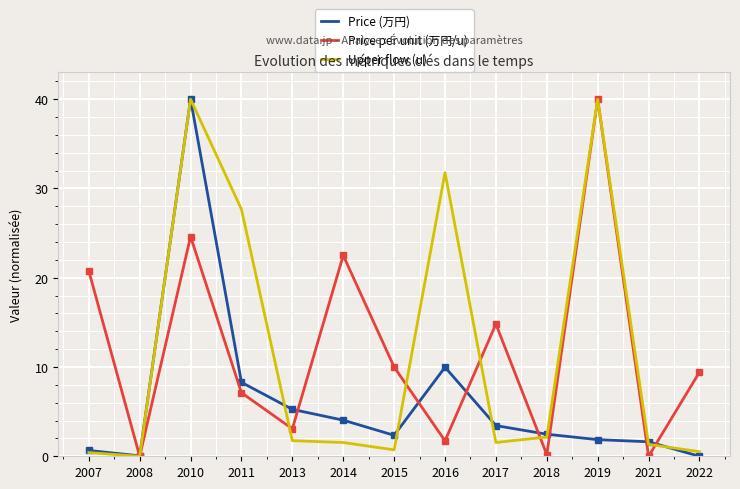

Rank the series at 2014 from highest to lowest value.

Price per unit (万円/u), Price (万円), Upper flow (u)